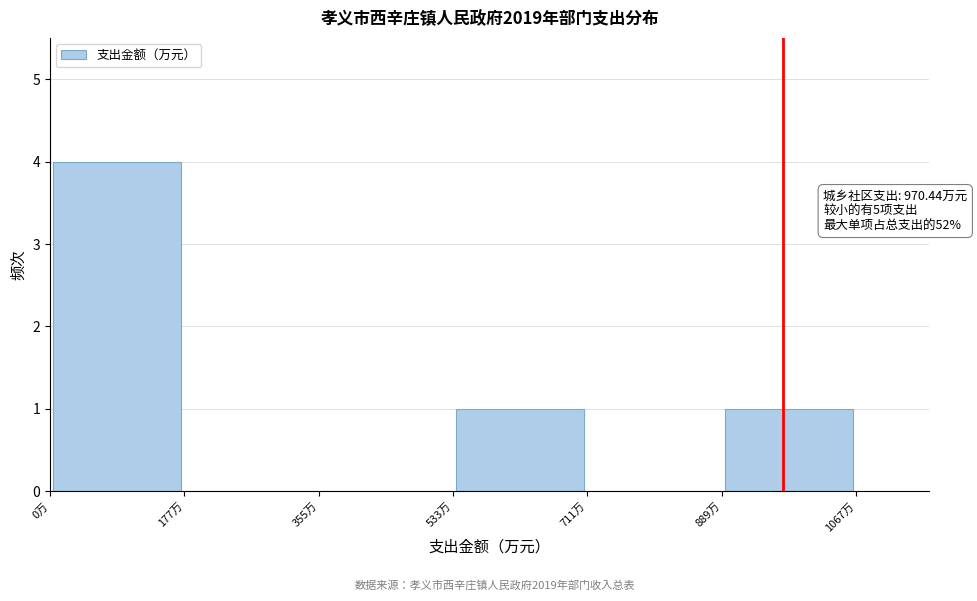

Which range on the x-axis has the tallest bar?

0 to 180